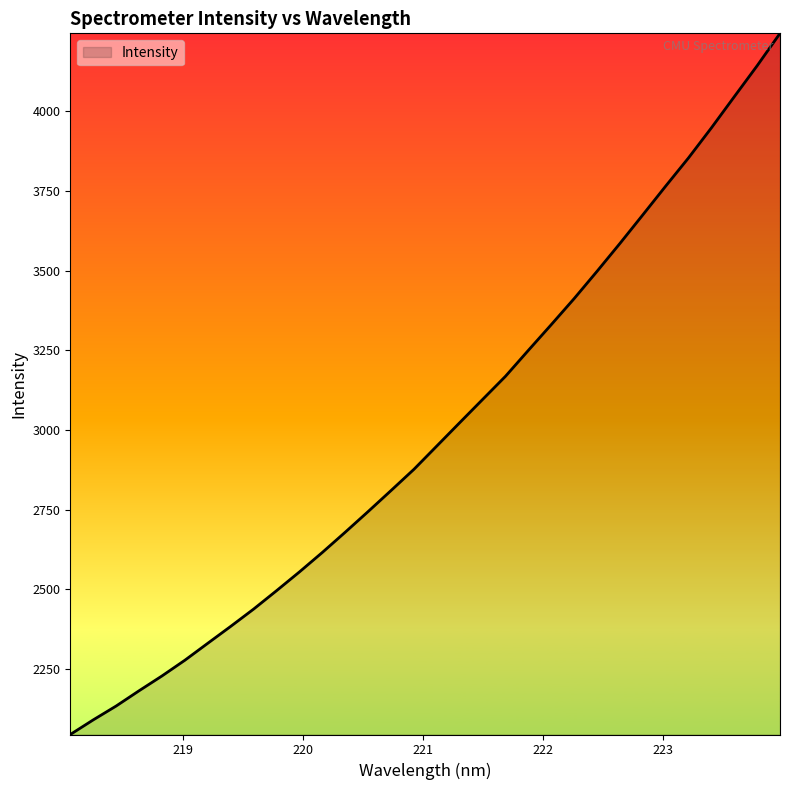

What is the maximum value shown in the chart?

4244.6